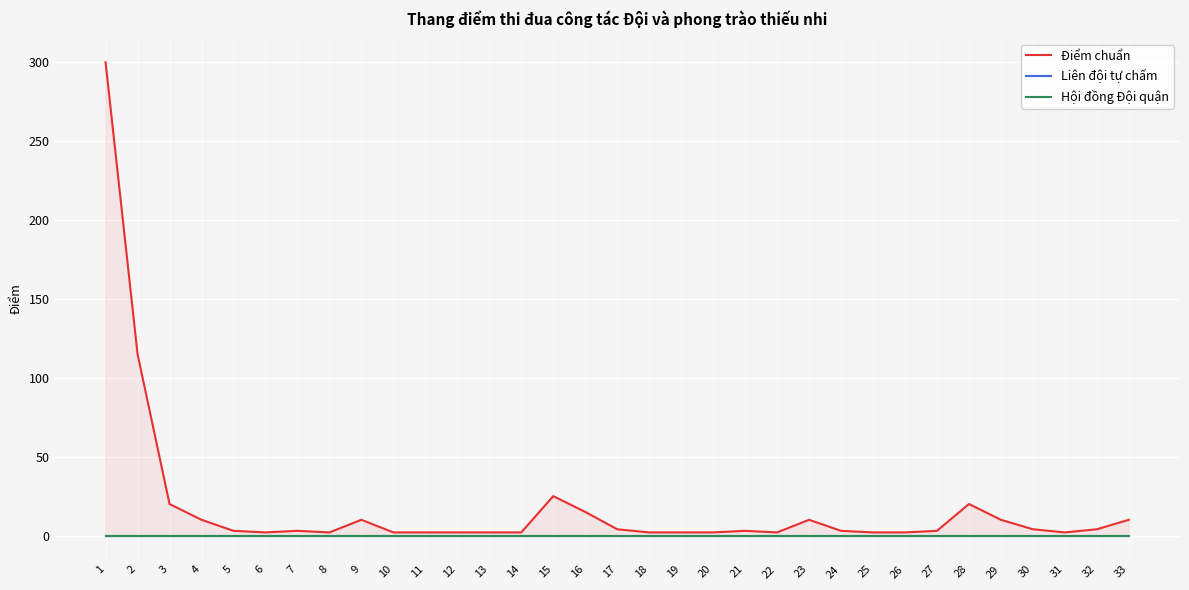

True or false: Điểm chuẩn and Liên đội tự chấm cross at least once.

False